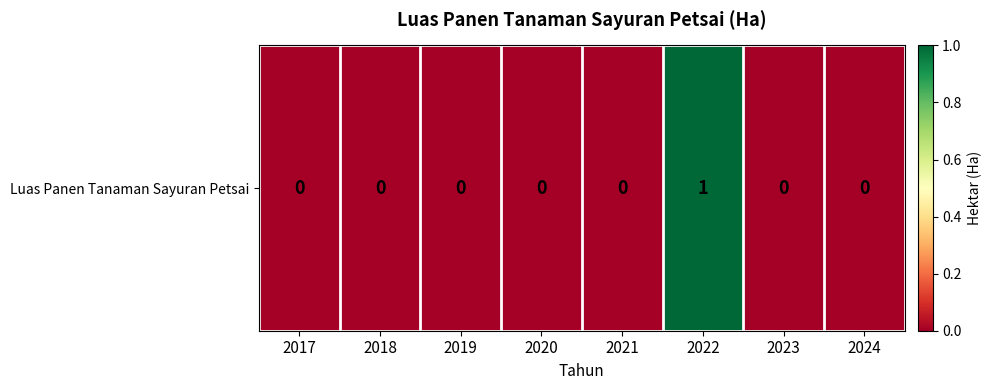

How many positive values are there?

1